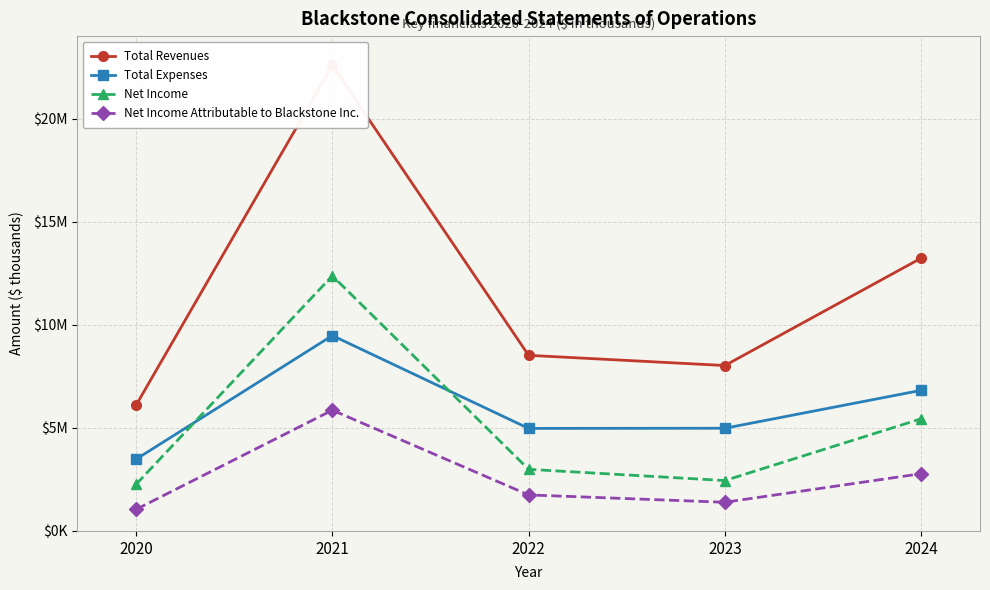

How many data points does each series have?

5